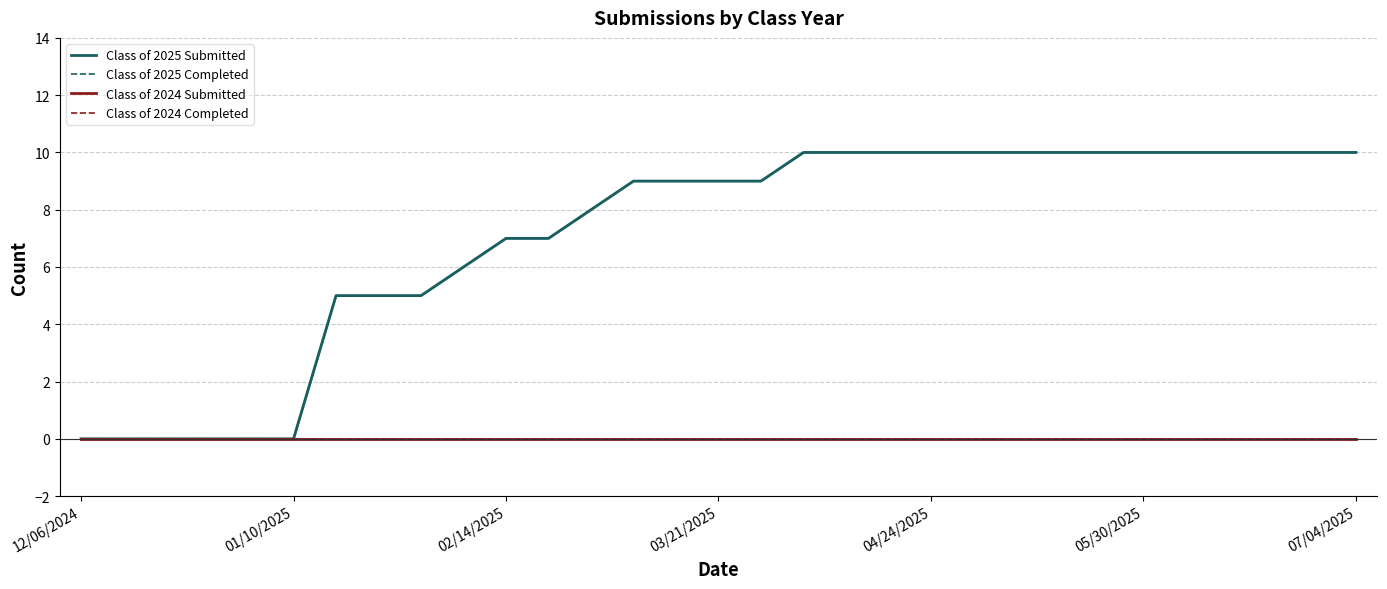

The Class of 2024 Submitted series shows 0 at 9. True or false?

True